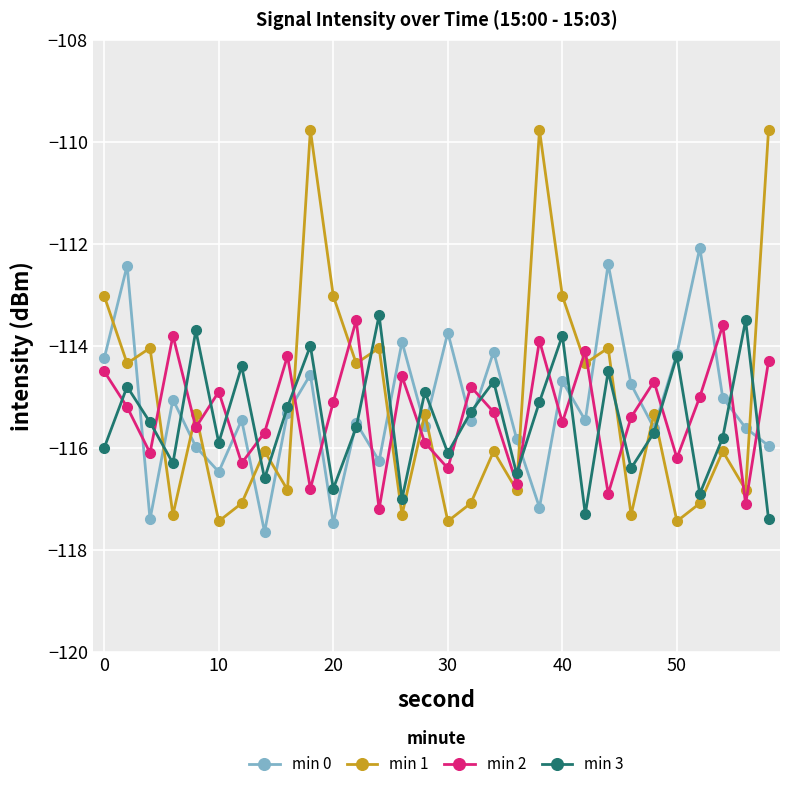

How many interior local peaks does the min 1 series have?

11